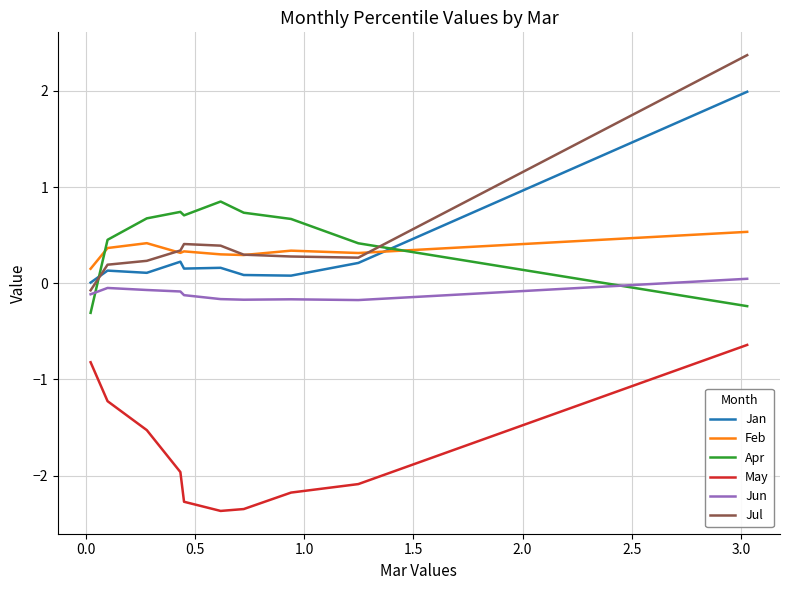

Count the number of data series in this chart.

6